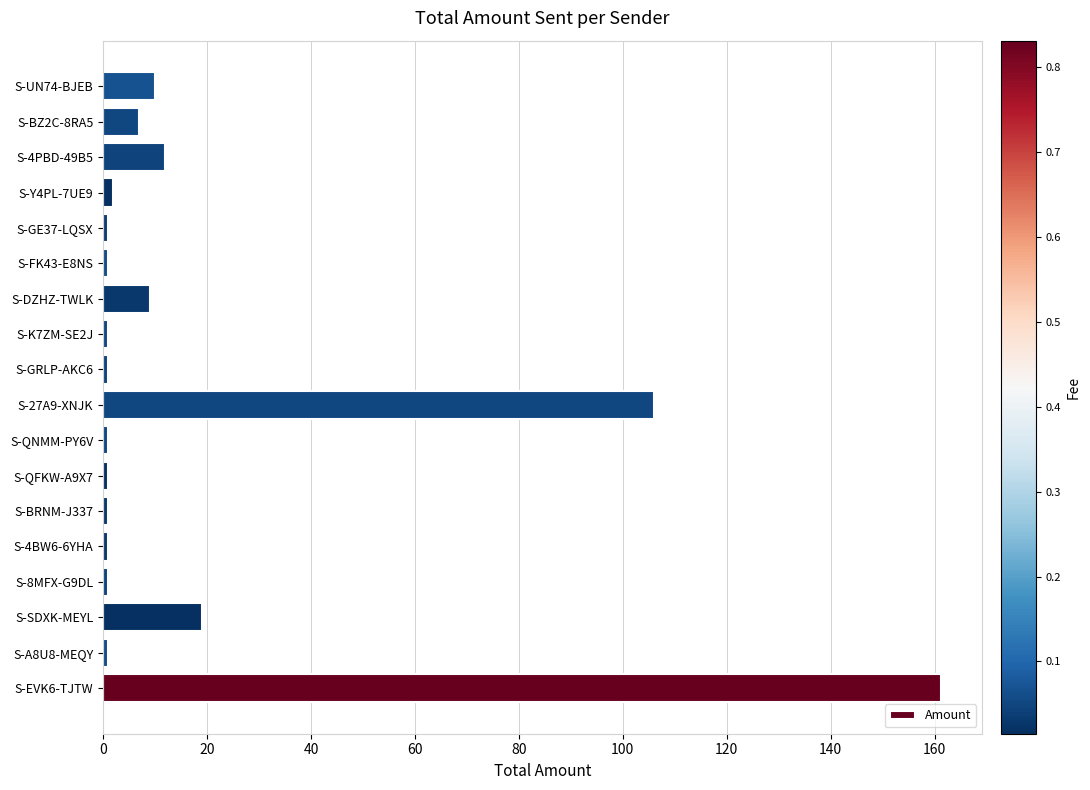

What is the average value?

18.7